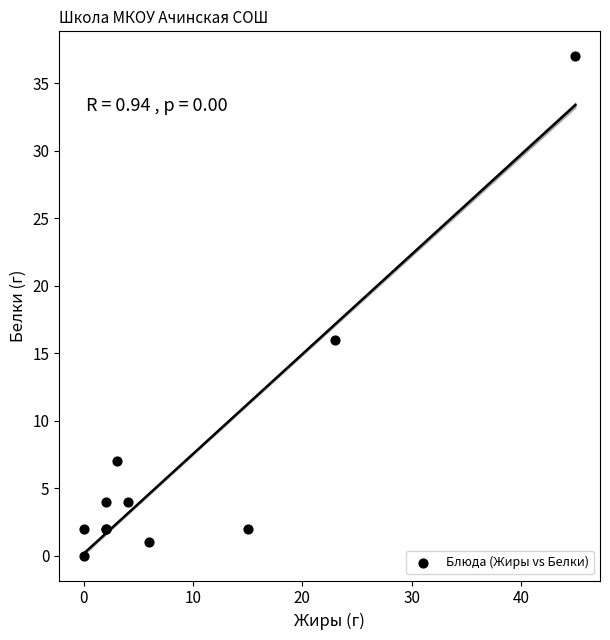

What Y value in the scatter plot is closest to 18?

16